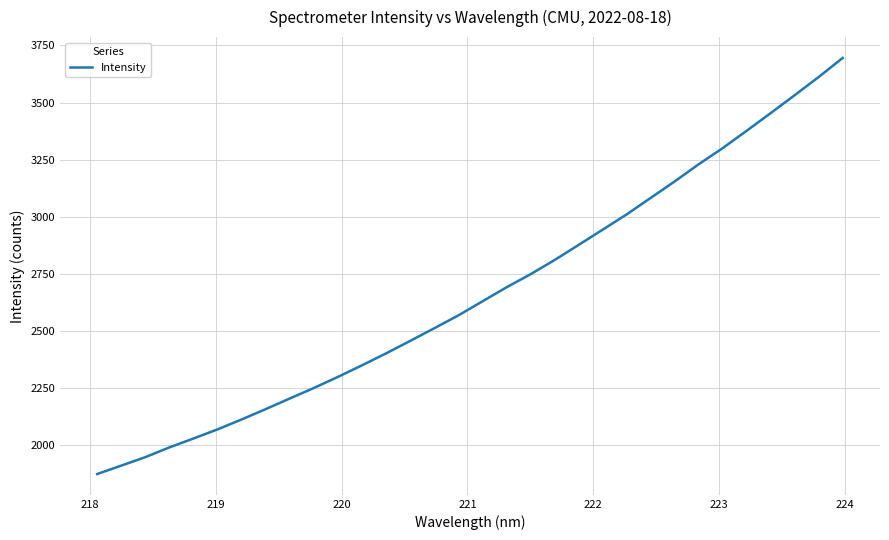

What is the maximum value shown in the chart?

3695.6